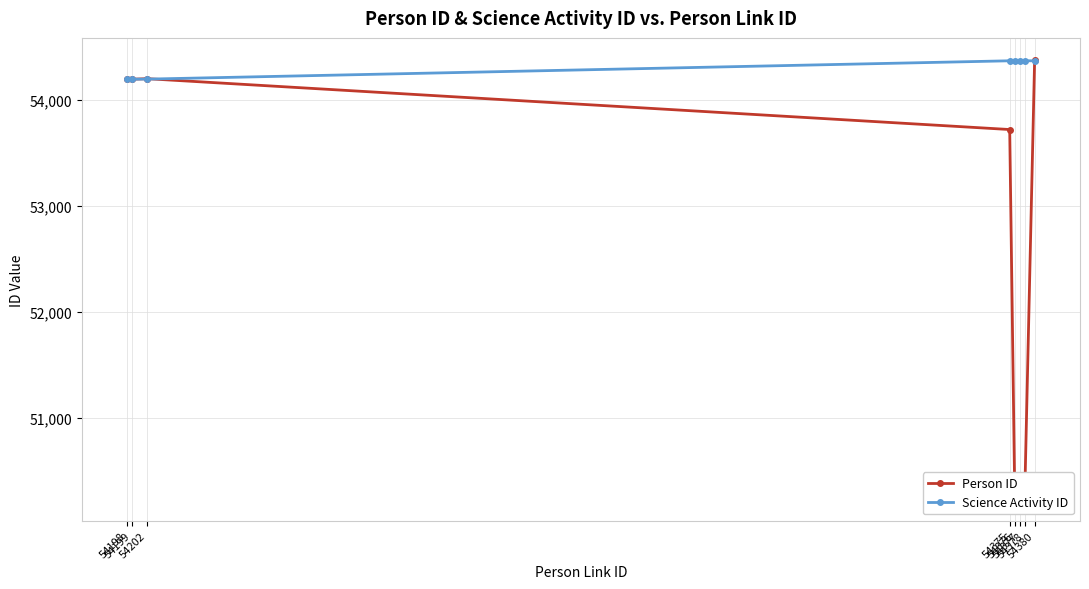

Reading left to right, extract all data points from this chart.

Person ID: 54195	54196	54201	53721	50320	50321	50235	54379
Science Activity ID: 54197	54197	54197	54370	54370	54370	54370	54370